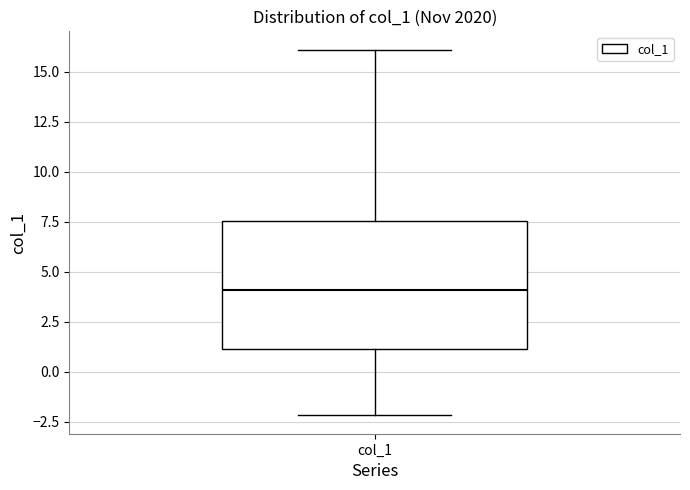

Read this box plot against the y-axis: the position of the median line, the range covered by the box, and the ends of both whiskers. The values are not printed on the chart, so give them approximately, as read against the axis.

median 4.0, box 1.0 to 7.5, whiskers -2.0 to 16.0